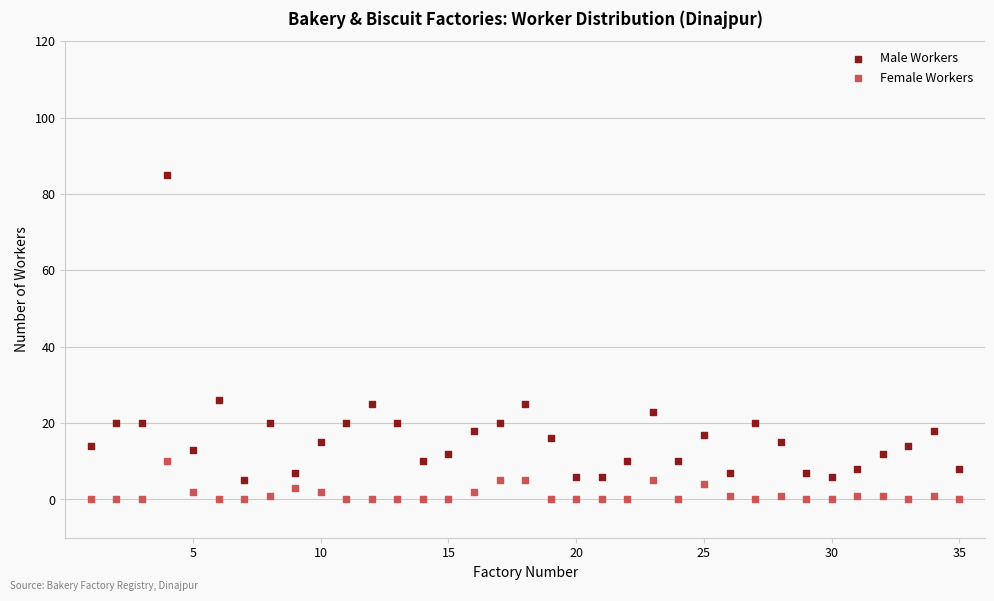

Which series contains the highest Y value?

Male Workers